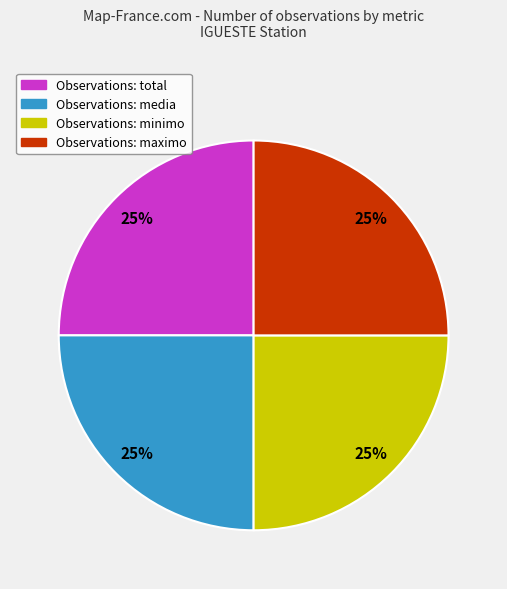

To the nearest percent, what is the average slice percentage?

25%